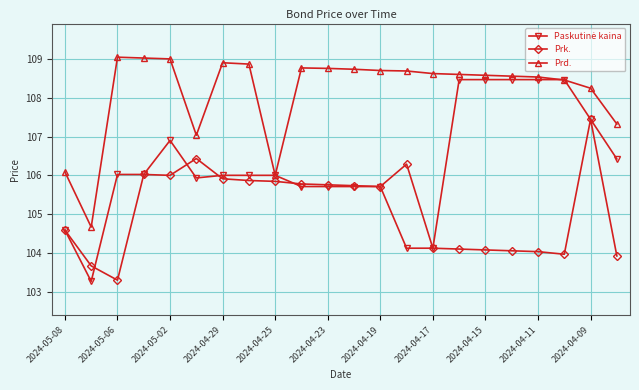

True or false: Prk. and Prd. intersect in this chart.

False